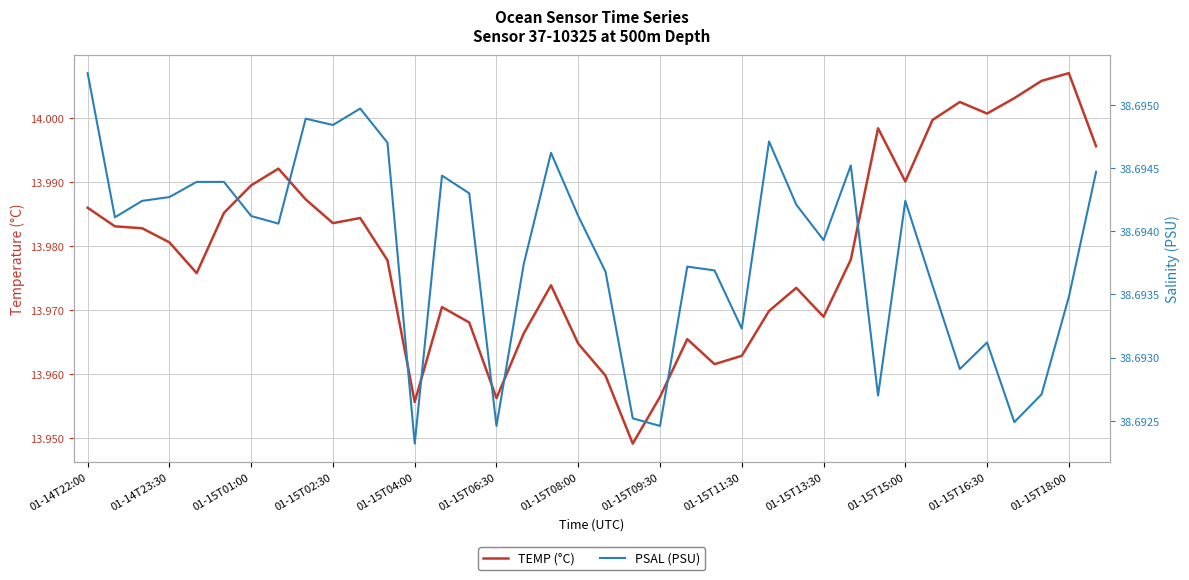

What value does the TEMP (°C) series have at 01-15T02:30?

14.0